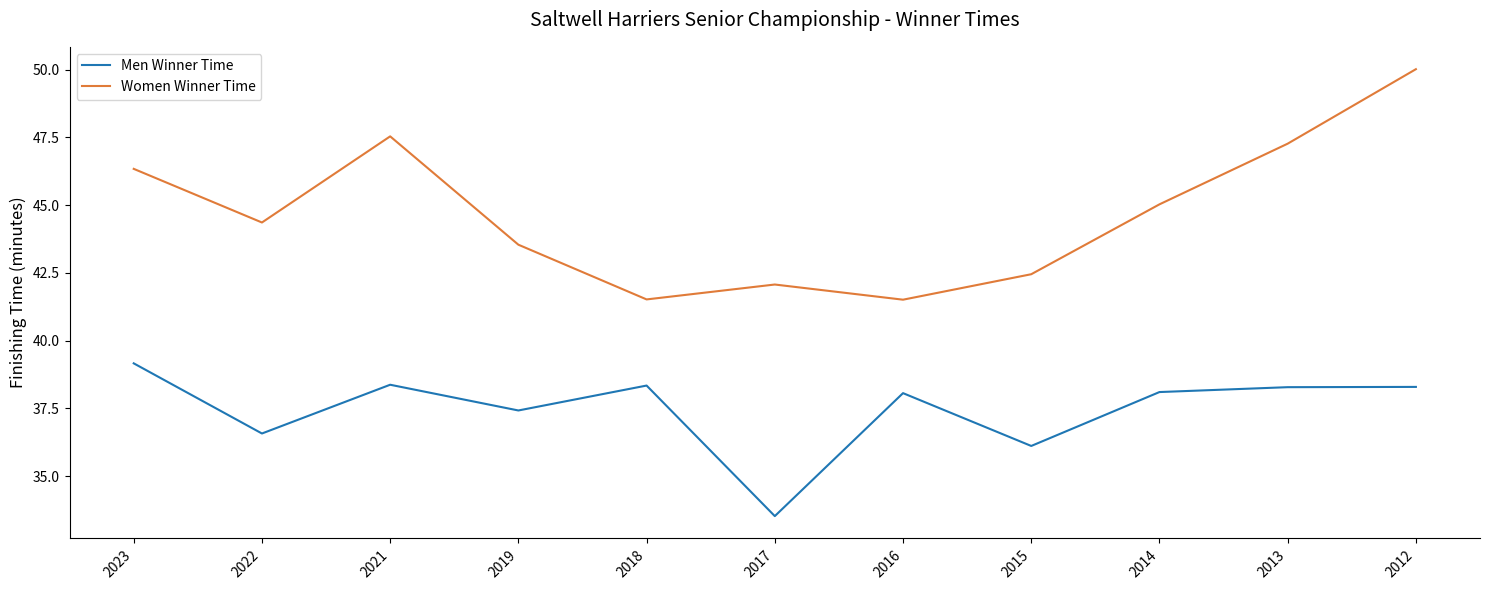

How many interior local valleys does the Men Winner Time series have?

4